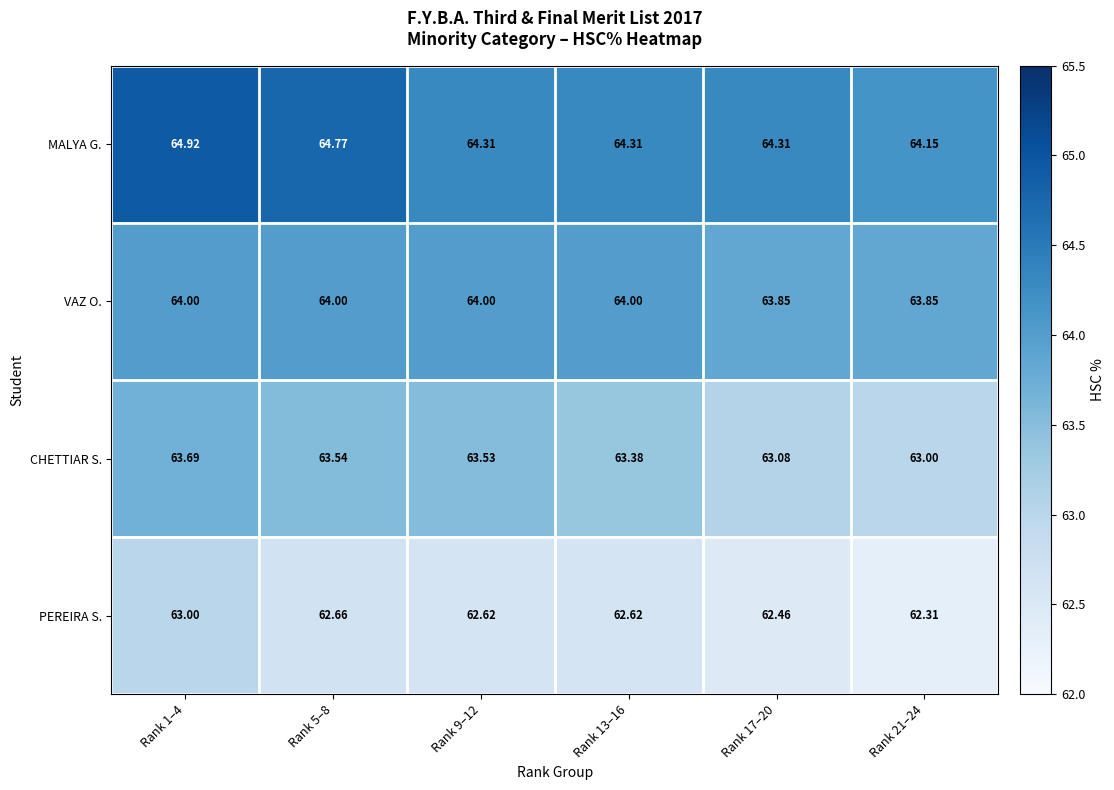

Which series has the largest range (max minus min)?

MALYA G.